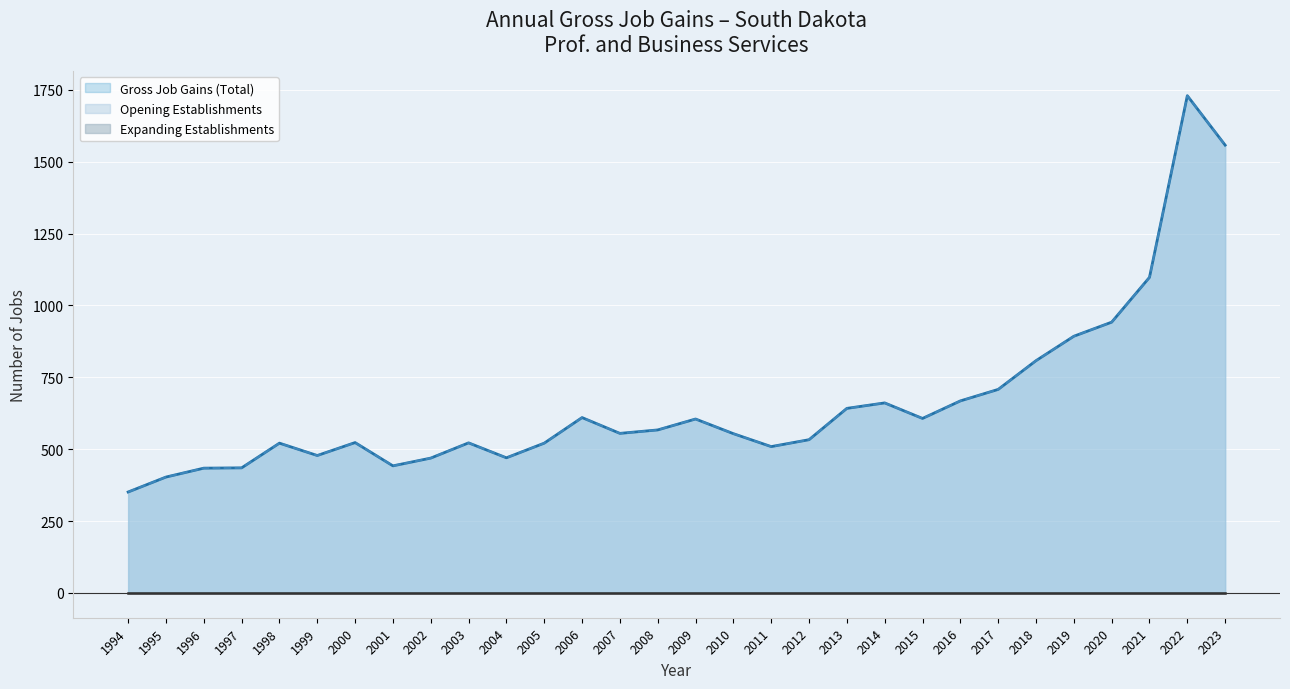

How many interior local peaks does the Opening Establishments series have?

7